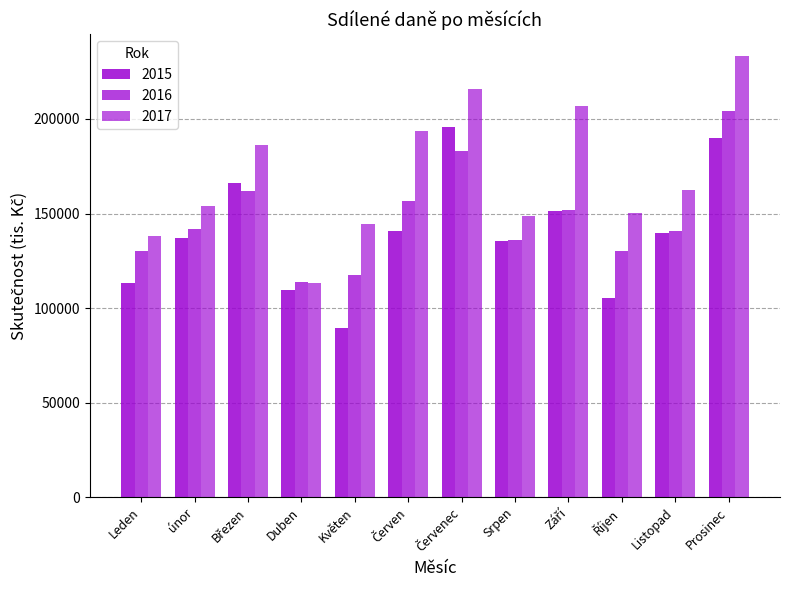

How many bars are there in each group?

3